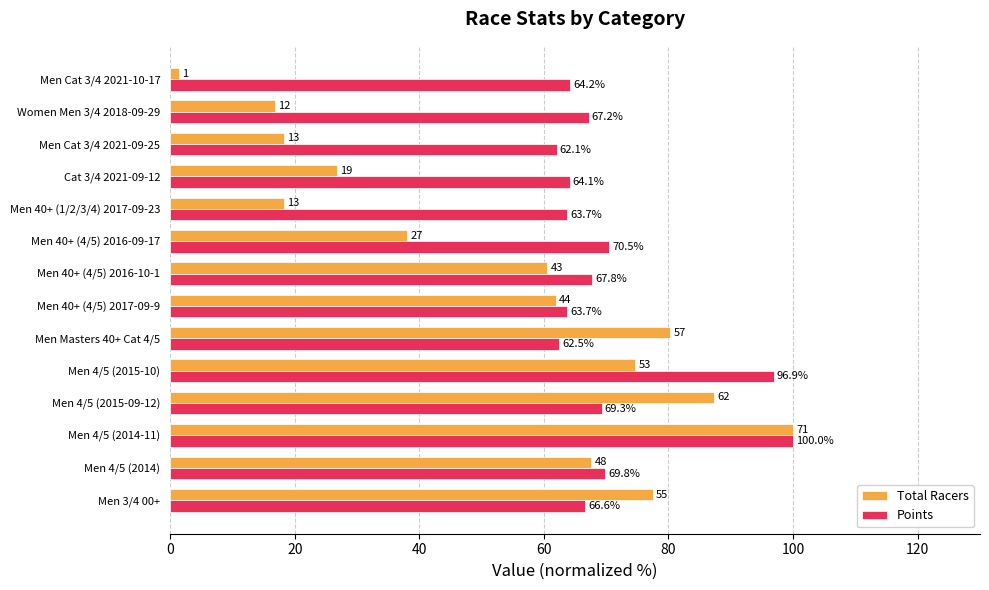

Between Men 40+ (4/5) 2017-09-9 and Men 40+ (1/2/3/4) 2017-09-23, which series saw the biggest shift?

Total Racers